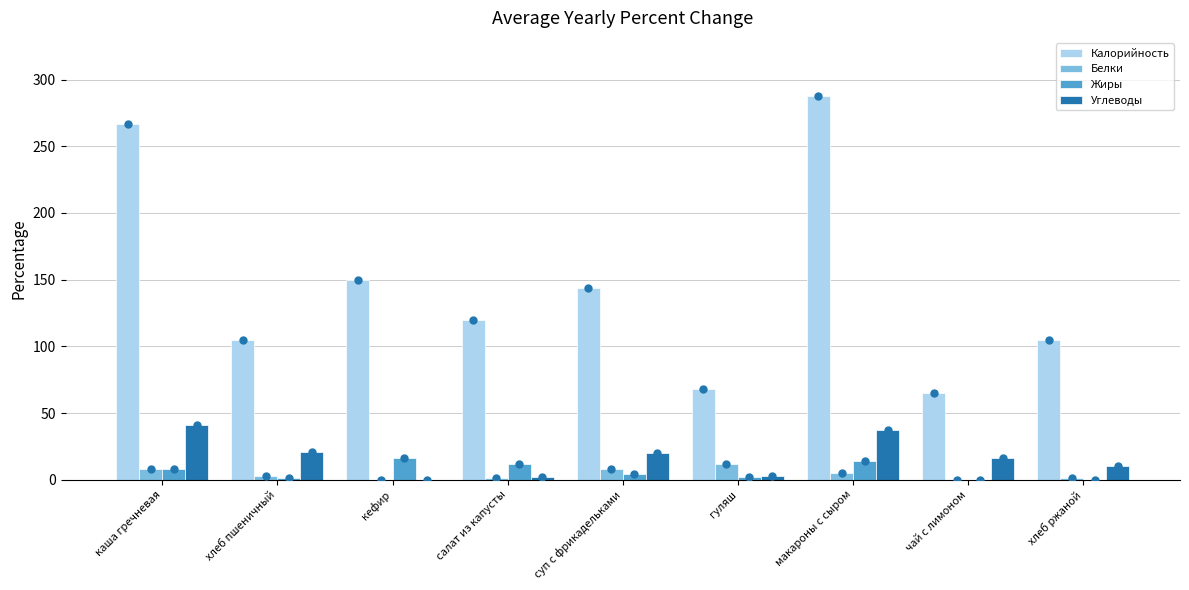

What is the sum of all Жиры values?

57.5